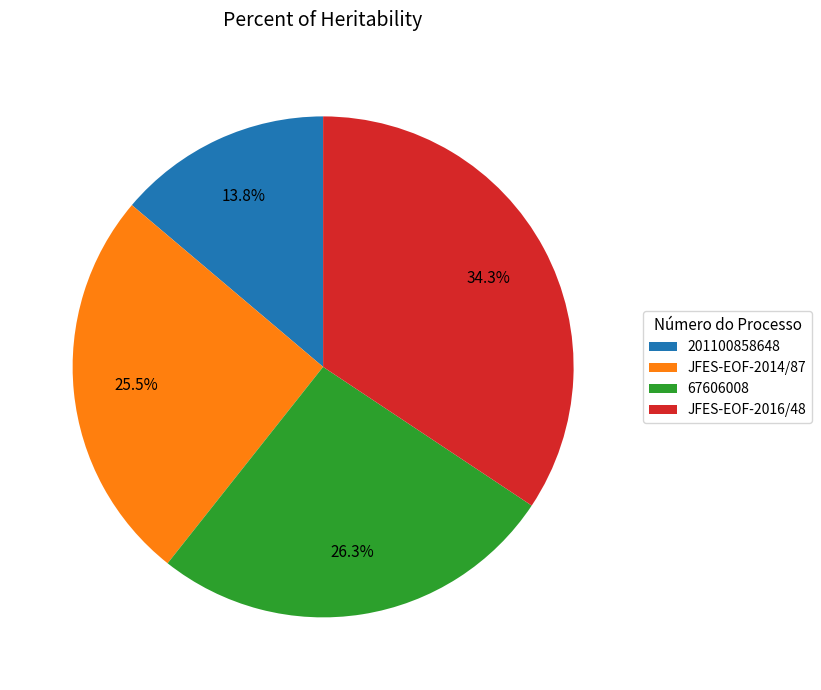

Rank the categories by value from lowest to highest.

201100858648, JFES-EOF-2014/87, 67606008, JFES-EOF-2016/48